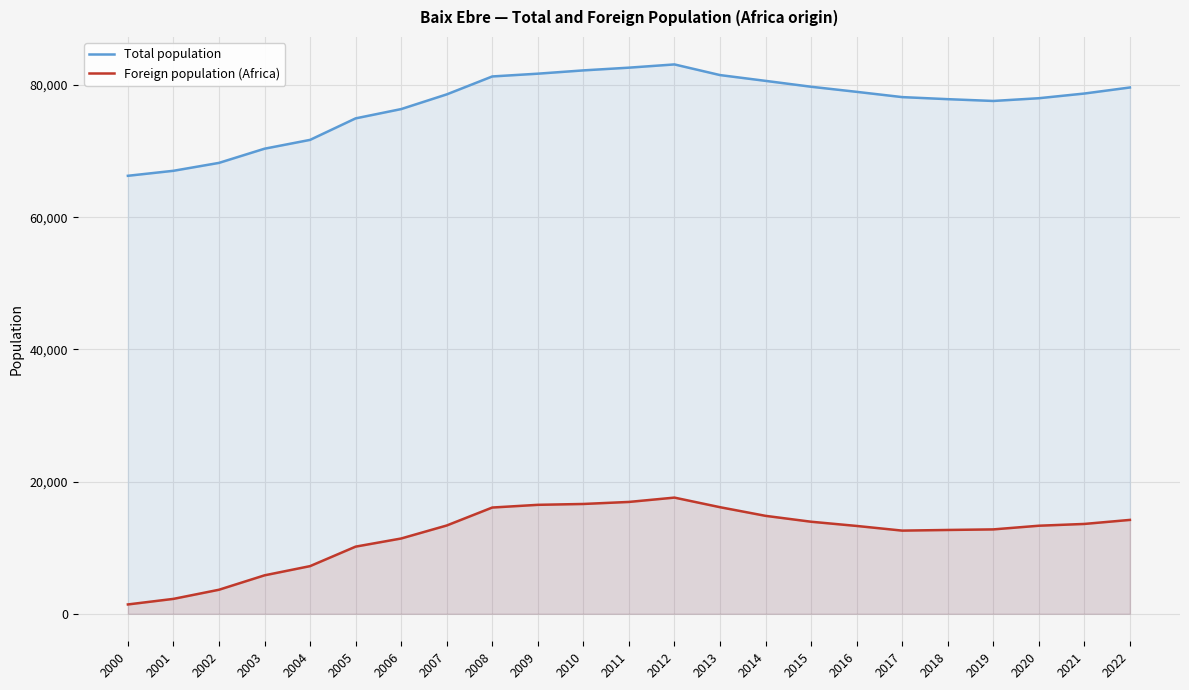

Reading right to left, list all the values displayed in this chart.

Total population: 79636	78721	78011	77596	77868	78180	78977	79748	80637	81514	83125	82634	82222	81724	81304	78590	76368	74962	71708	70373	68227	67031	66274
Foreign population (Africa): 14209	13599	13328	12773	12687	12589	13296	13933	14824	16132	17583	16928	16621	16490	16081	13363	11396	10165	7216	5823	3642	2260	1418